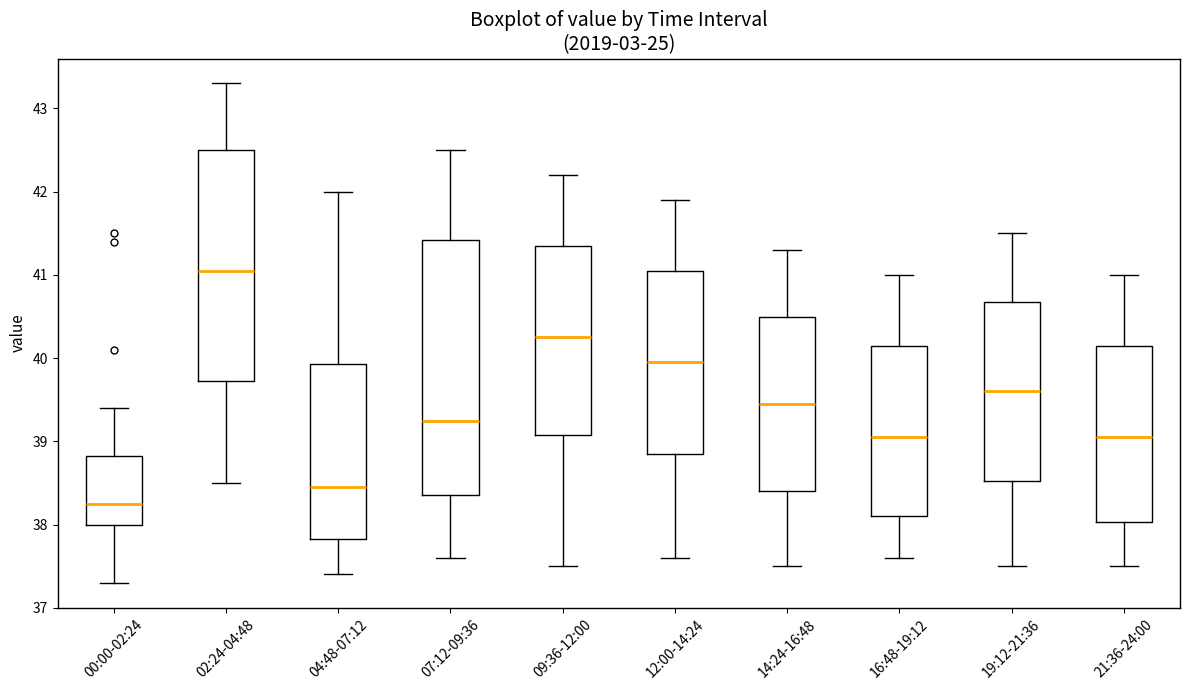

Reading left to right, transcribe this box plot: for each box, give where its median line is, the range the box spans, and where its two whiskers end, as read against the y-axis. The values are not printed on the chart, so give them approximately, as read against the axis.

00:00-02:24: median 38.3, box 38.0 to 38.8, whiskers 37.3 to 39.4
02:24-04:48: median 41.1, box 39.7 to 42.5, whiskers 38.5 to 43.3
04:48-07:12: median 38.5, box 37.8 to 39.9, whiskers 37.4 to 42.0
07:12-09:36: median 39.3, box 38.4 to 41.4, whiskers 37.6 to 42.5
09:36-12:00: median 40.3, box 39.1 to 41.4, whiskers 37.5 to 42.2
12:00-14:24: median 40.0, box 38.9 to 41.1, whiskers 37.6 to 41.9
14:24-16:48: median 39.5, box 38.4 to 40.5, whiskers 37.5 to 41.3
16:48-19:12: median 39.1, box 38.1 to 40.2, whiskers 37.6 to 41.0
19:12-21:36: median 39.6, box 38.5 to 40.7, whiskers 37.5 to 41.5
21:36-24:00: median 39.1, box 38.0 to 40.2, whiskers 37.5 to 41.0